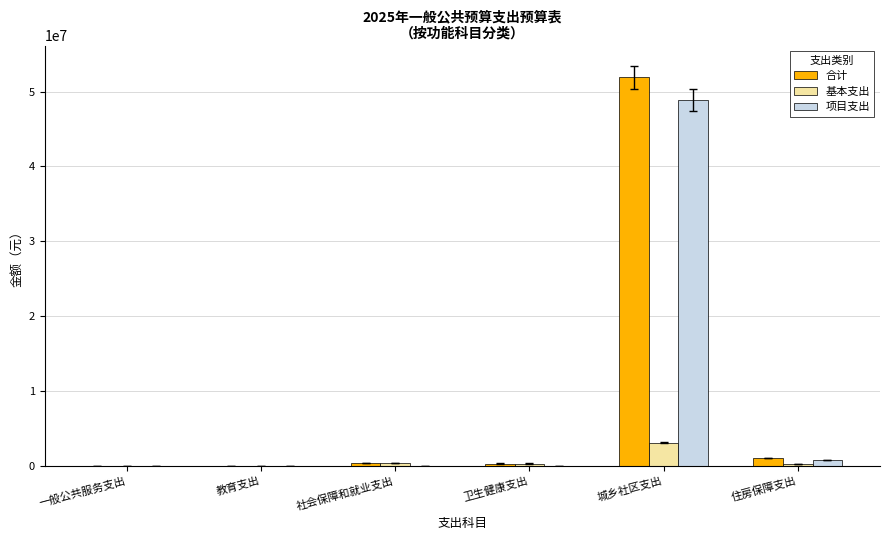

At which label does 基本支出 first exceed 274736?

社会保障和就业支出